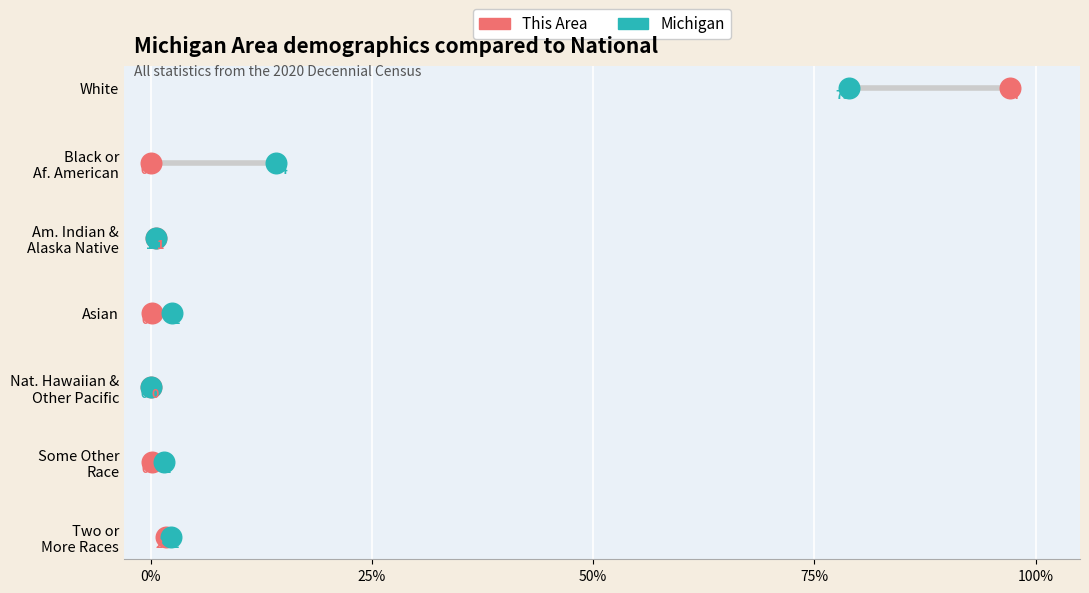

What are all the series names shown in the legend?

This Area, Michigan